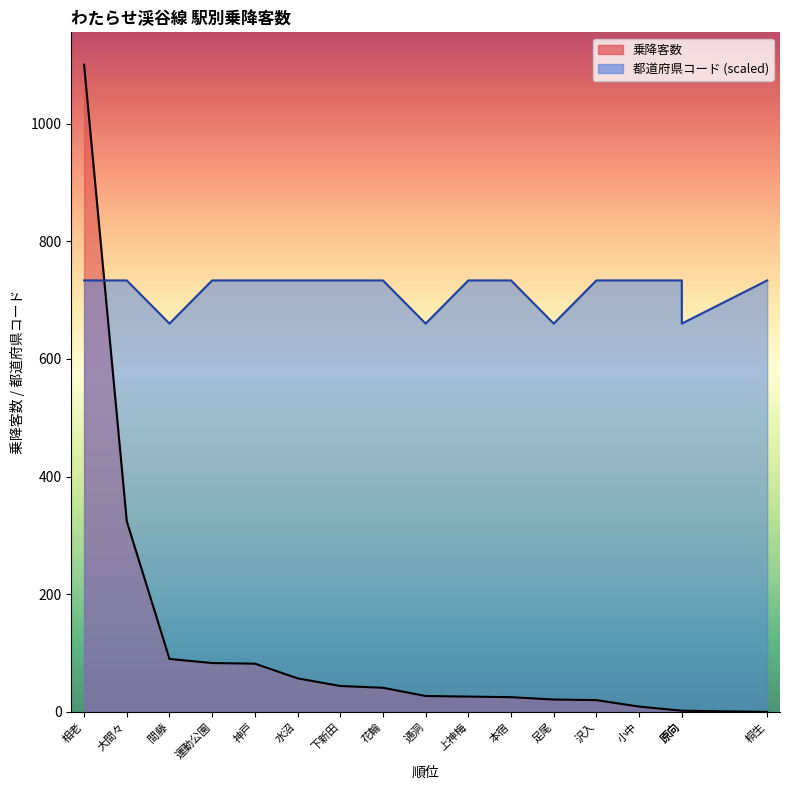

How many times do 都道府県コード and 乗降客数 cross each other?

1